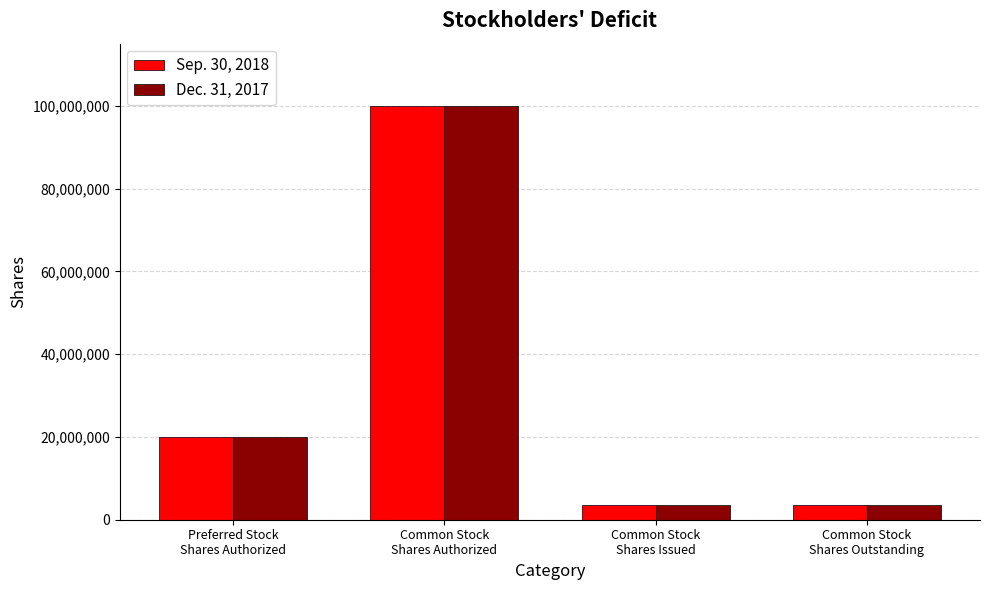

Which label corresponds to the largest value in the chart?

Common Stock
Shares Authorized